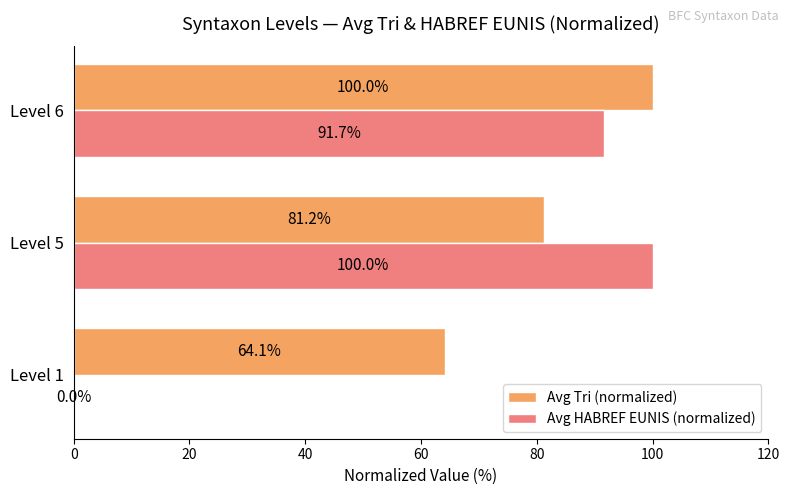

How many data points in Avg HABREF EUNIS (normalized) are above 91?

2